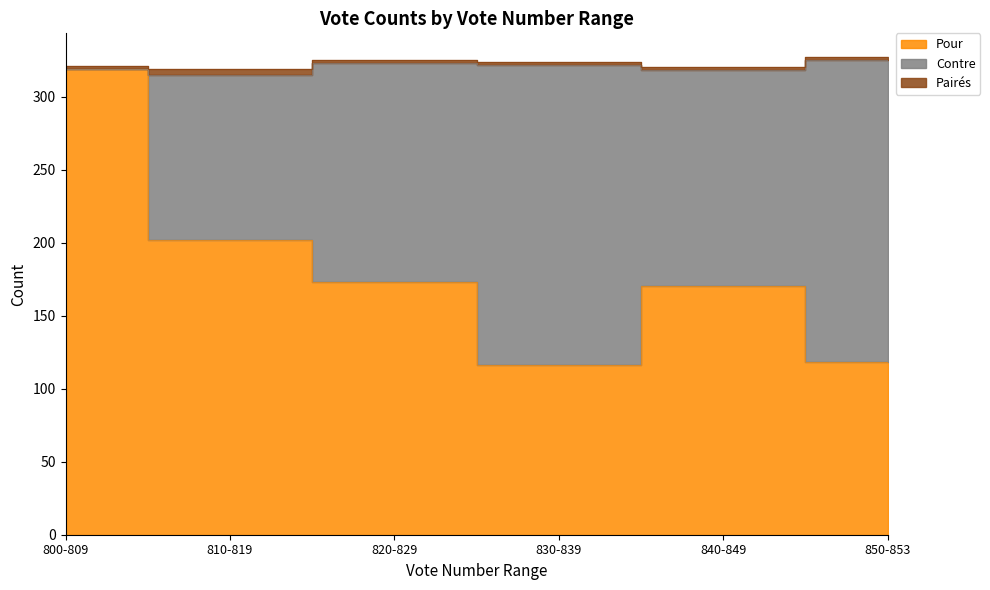

True or false: Pour has more than 0 interior local peaks.

True